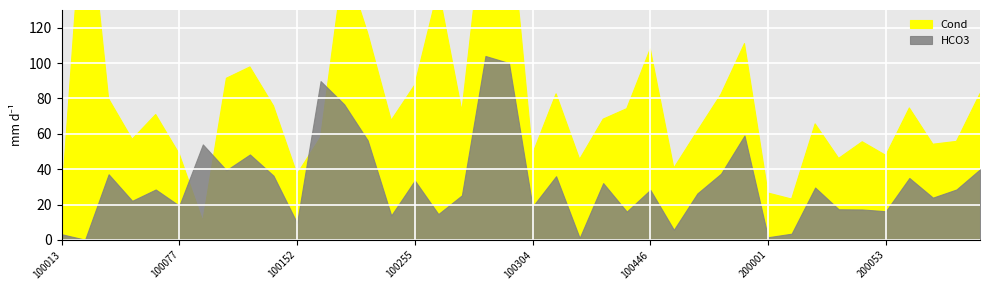

What is the value of the HCO3 point at the 31st from the left?

1.5